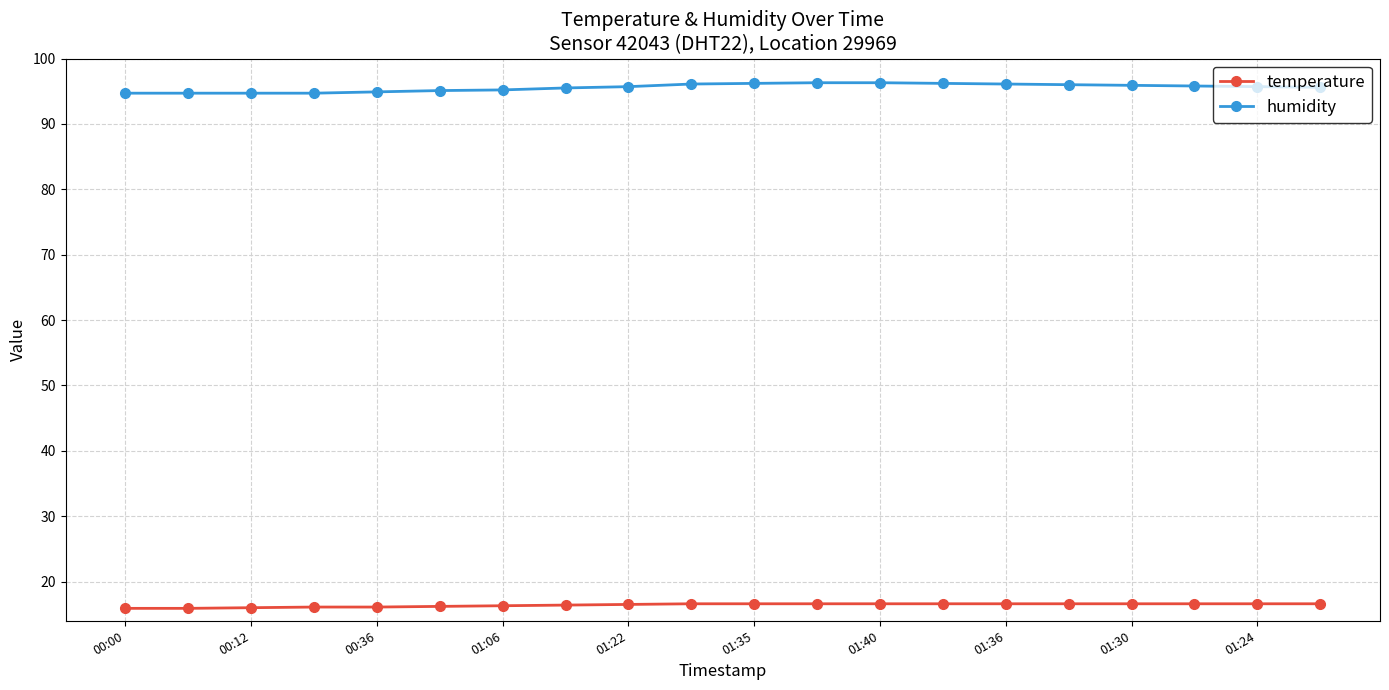

Which series has the largest total across all categories?

humidity